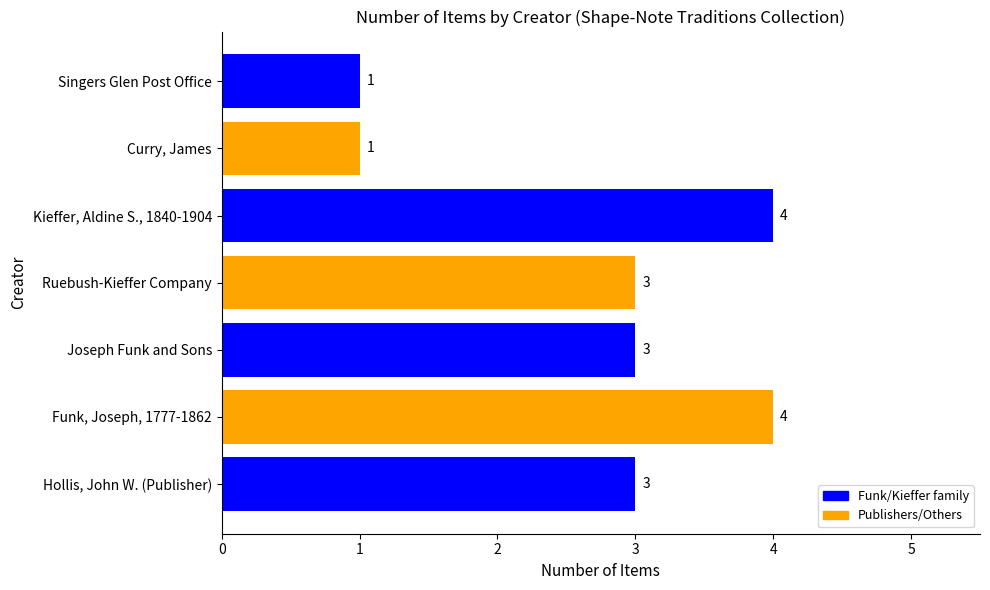

What value does the data have at Kieffer, Aldine S., 1840-1904?

4